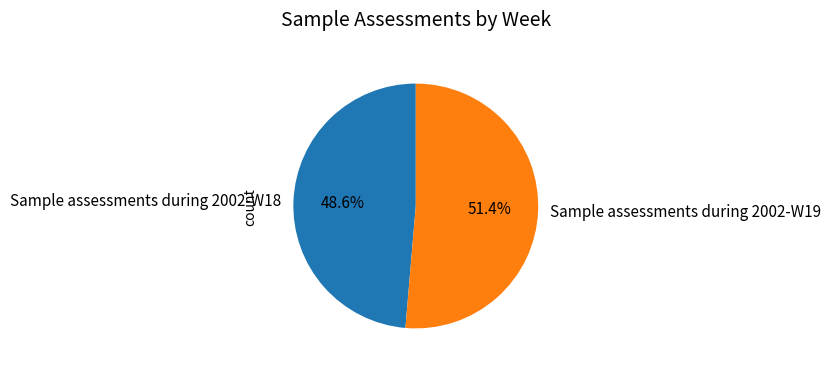

To the nearest percent, what percentage of the pie is Sample assessments during 2002-W18?

49%